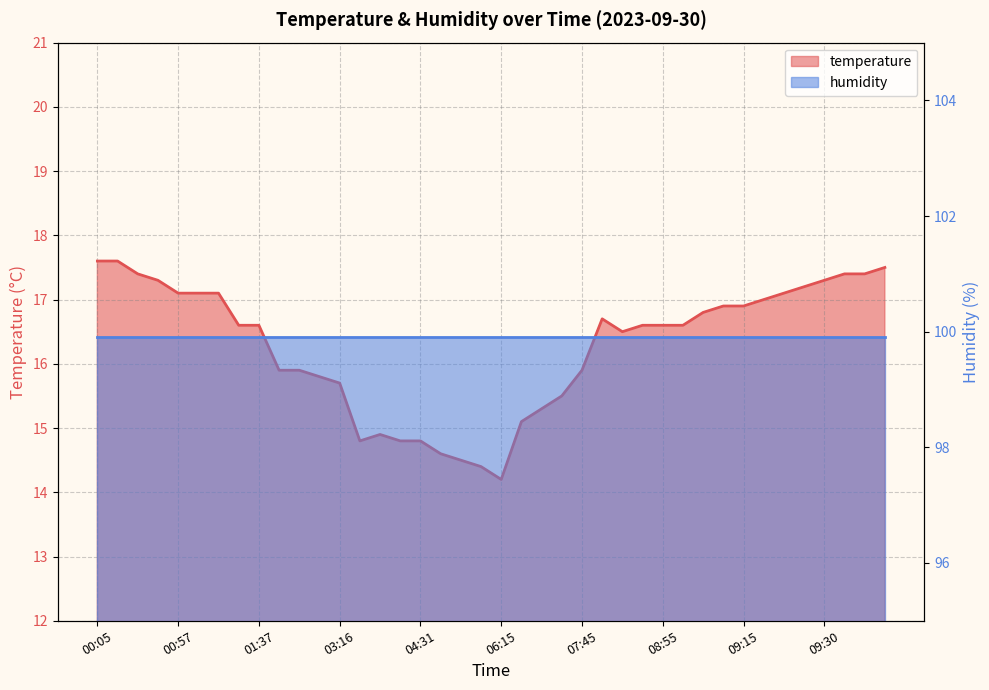

List the labels in order of value, smallest first.

06:15, 05:18, 05:11, 04:36, 03:46, 04:16, 04:31, 04:14, 06:45, 06:50, 07:00, 03:16, 03:11, 02:31, 02:59, 07:45, 08:45, 01:34, 01:37, 08:52, 08:55, 09:00, 08:08, 09:10, 09:12, 09:15, 09:20, 00:57, 01:00, 01:02, 09:22, 09:27, 00:40, 09:30, 00:37, 09:33, 09:35, 09:38, 00:05, 00:27